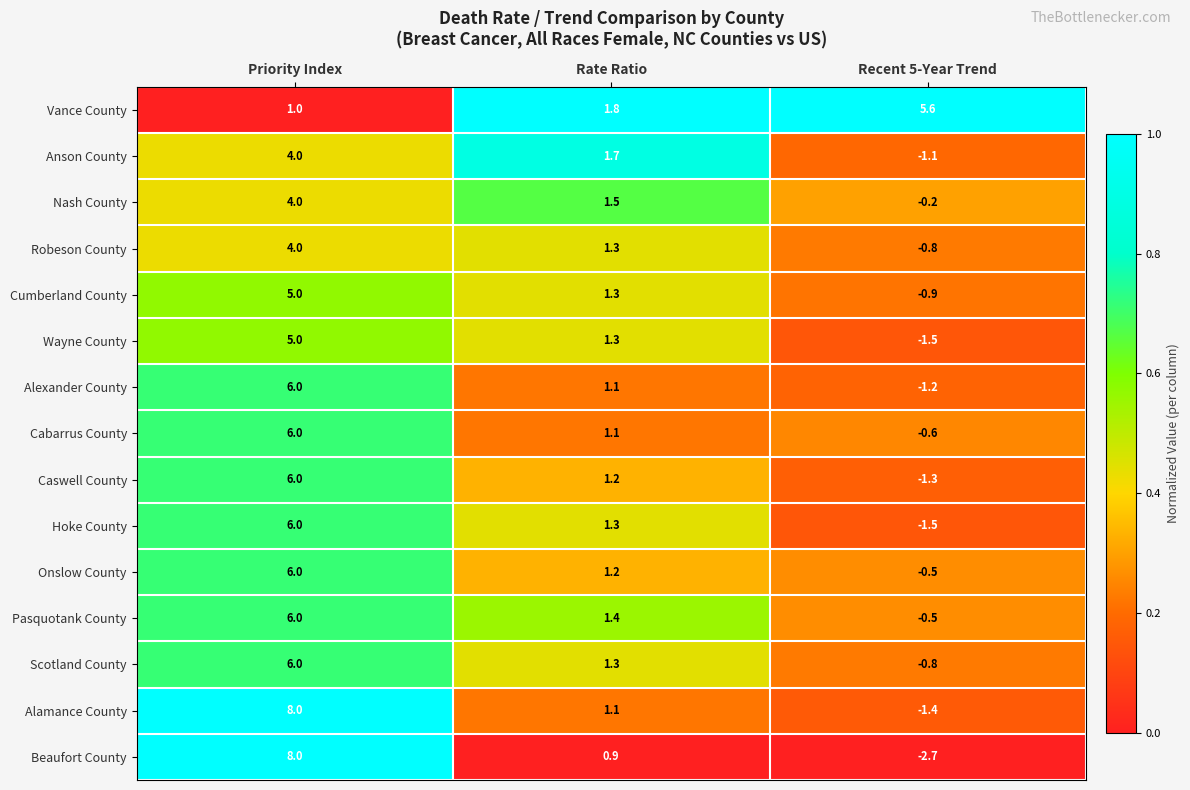

At which label is Beaufort County closest to 2?

Rate Ratio